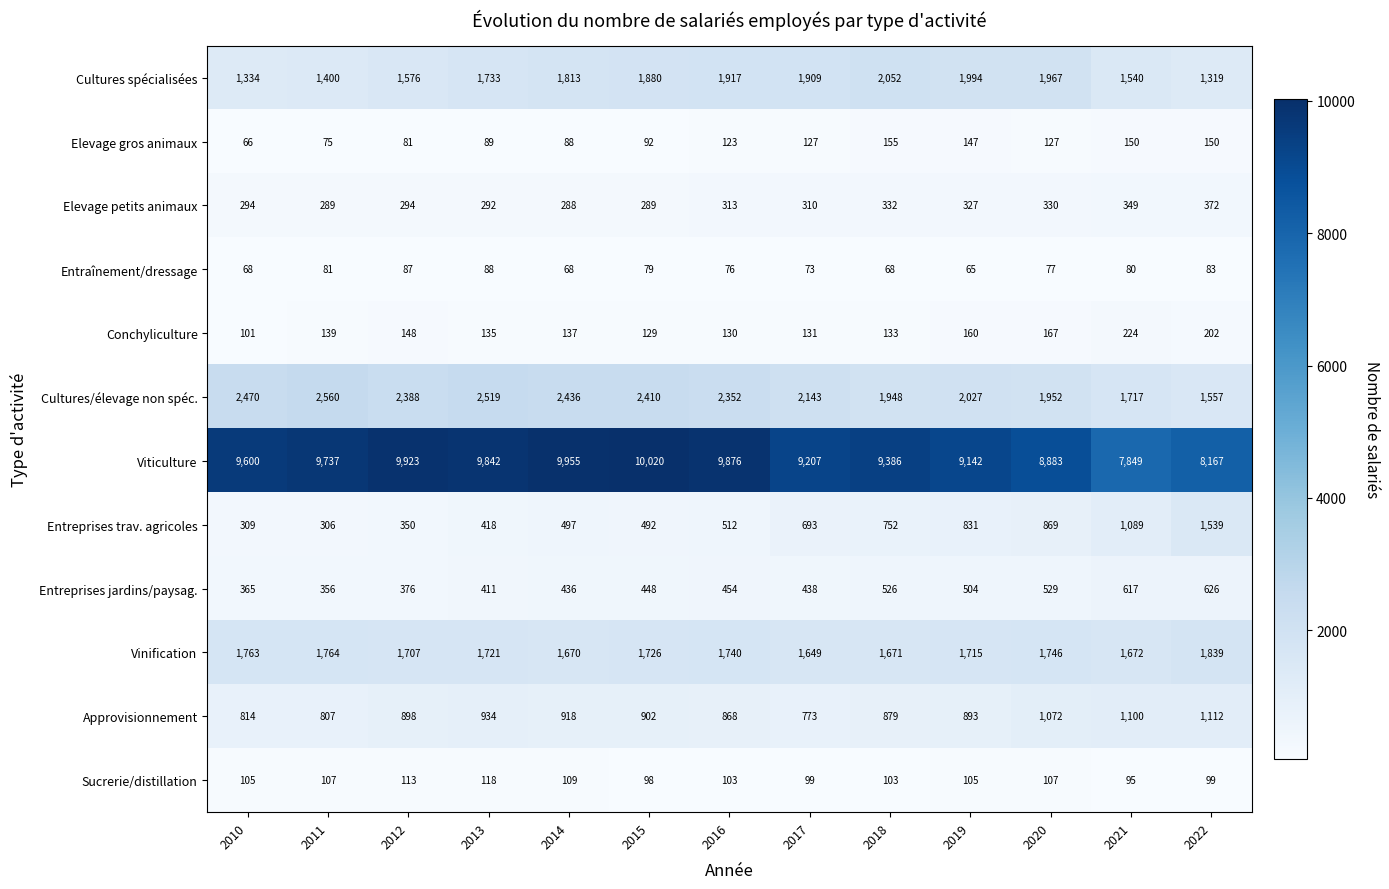

Read the Cultures spécialisées value at 2022, to the nearest 50.

1300